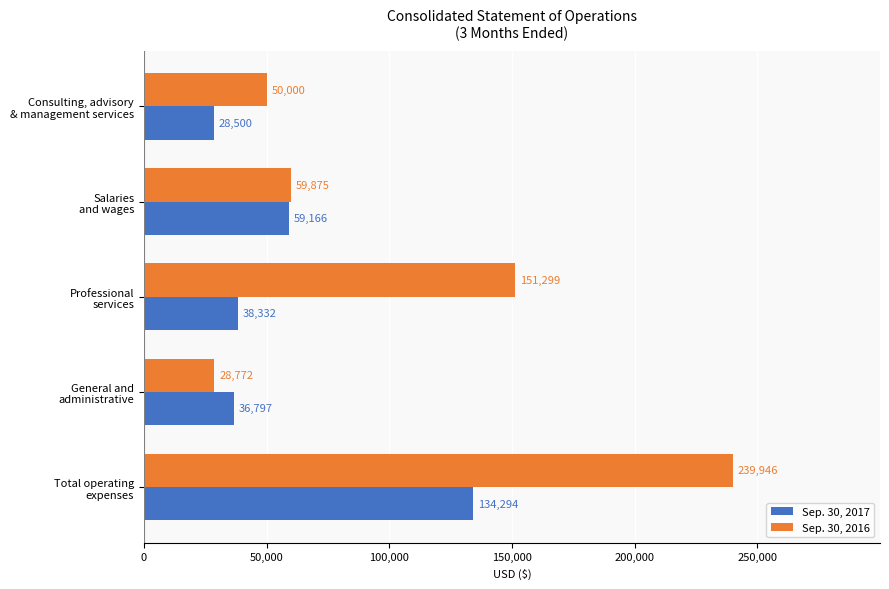

What is the difference between the maximum and second lowest values in the Sep. 30, 2017 series?

97497